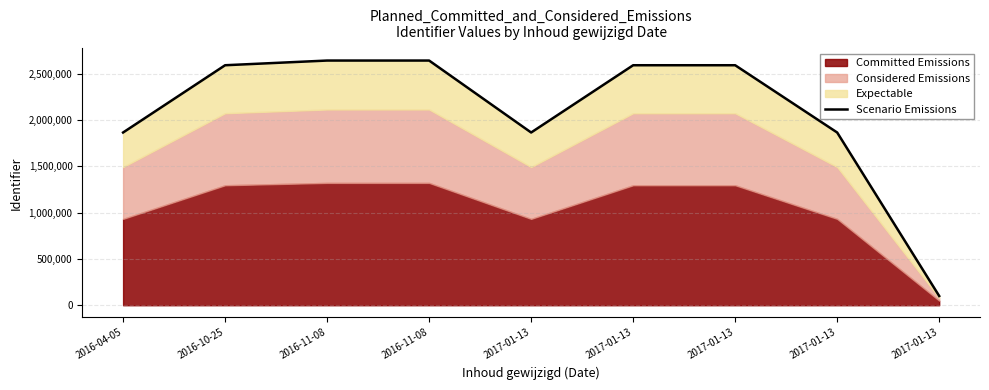

What is the difference between the maximum and minimum values?

2542467